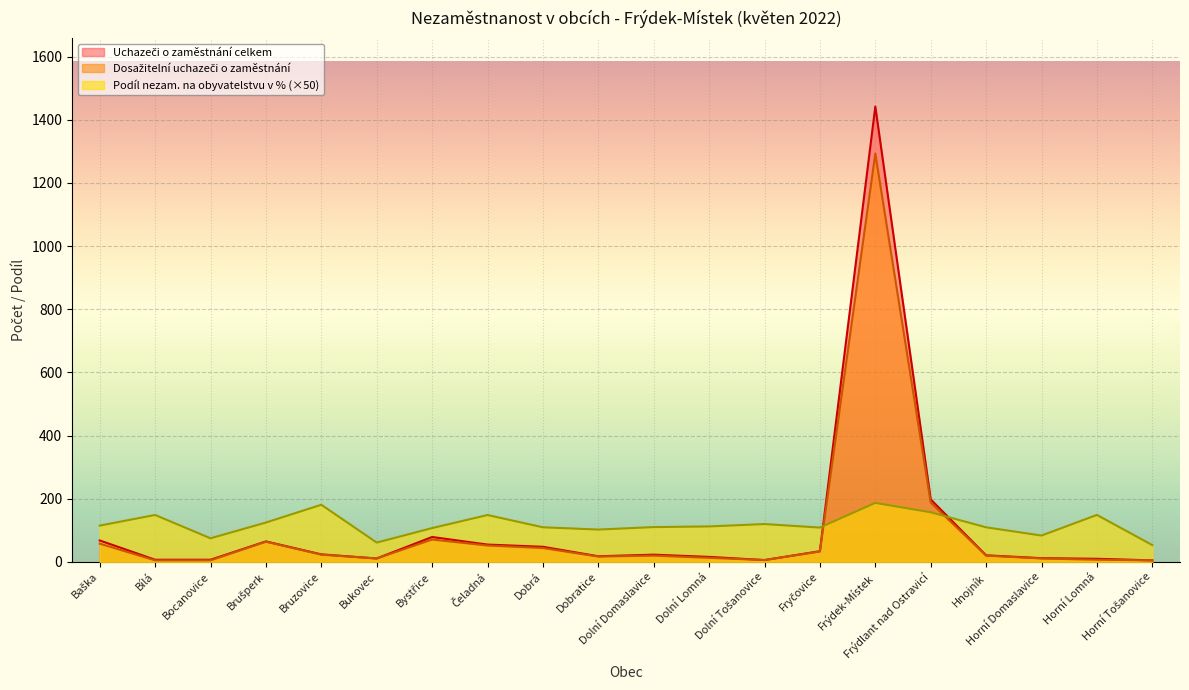

At which category is the sum across all series the highest?

Frýdek-Místek